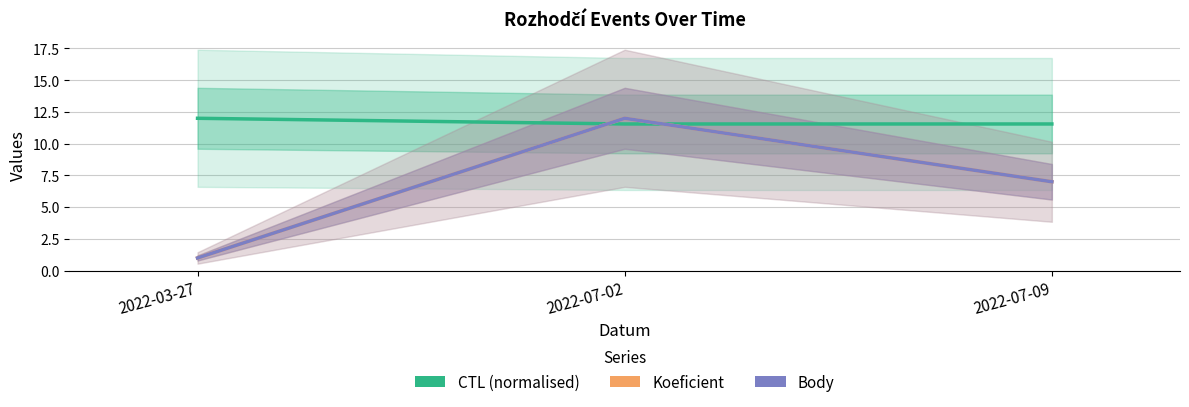

What is the label of the 3rd point from the left?

2022-07-09